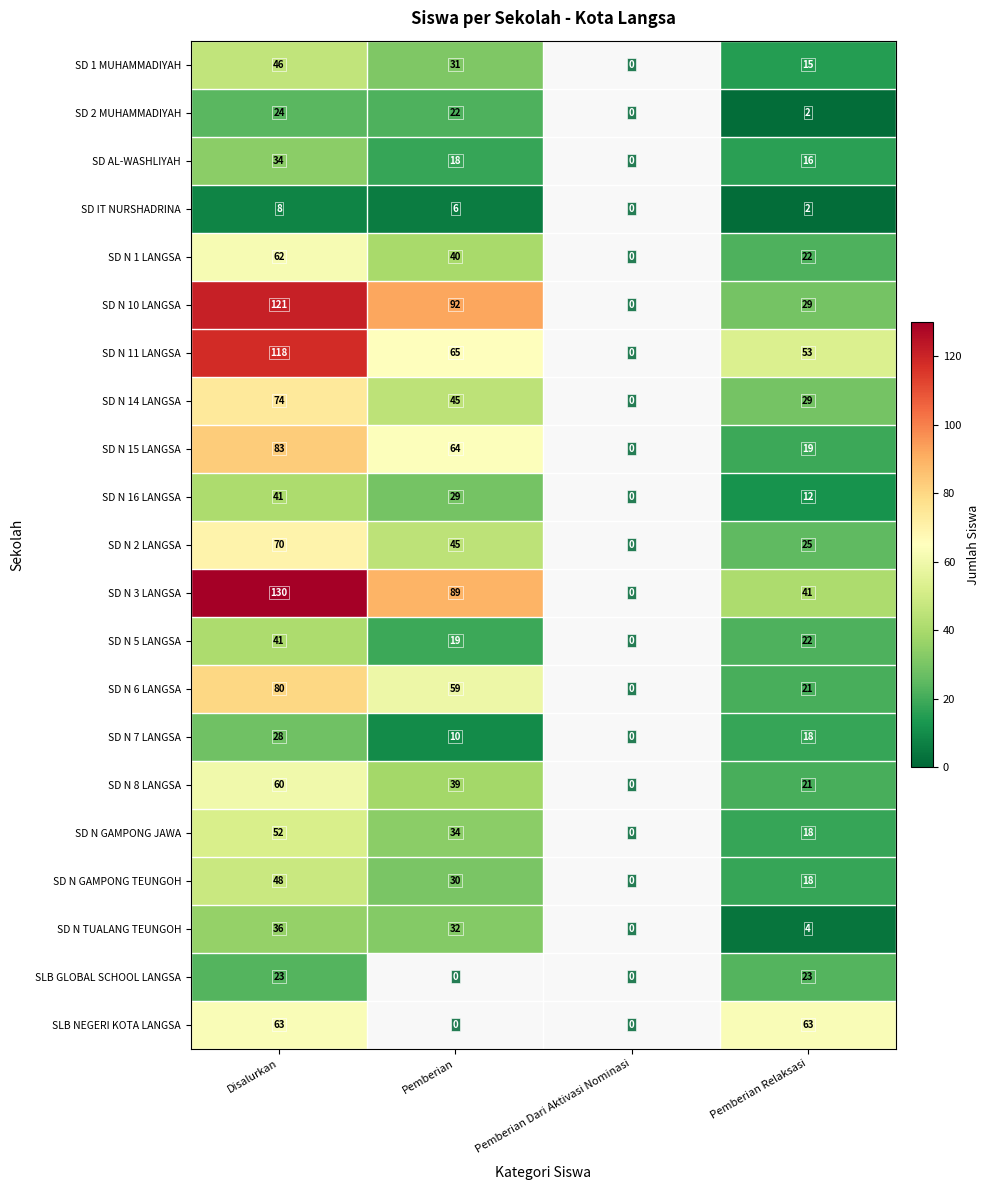

At which category is the sum across all series the highest?

Disalurkan